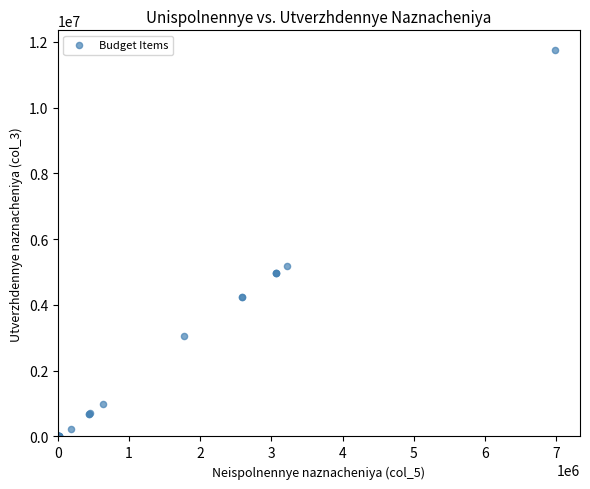

What Y value in the scatter plot is closest to 5880950?

5190900